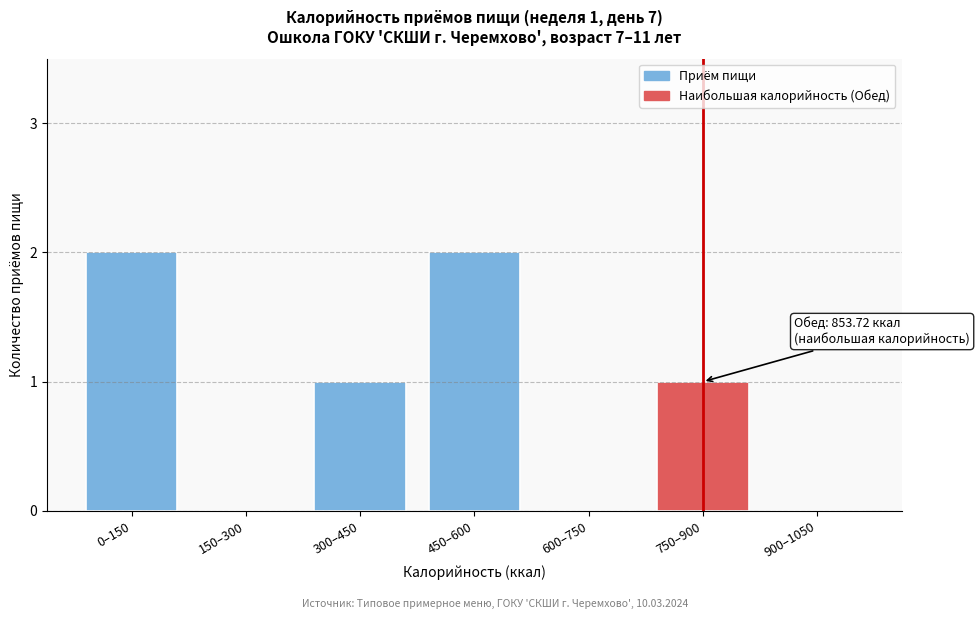

Reading left to right, extract all data points from this chart.

0–150=2	150–300=0	300–450=1	450–600=2	600–750=0	750–900=1	900–1050=0